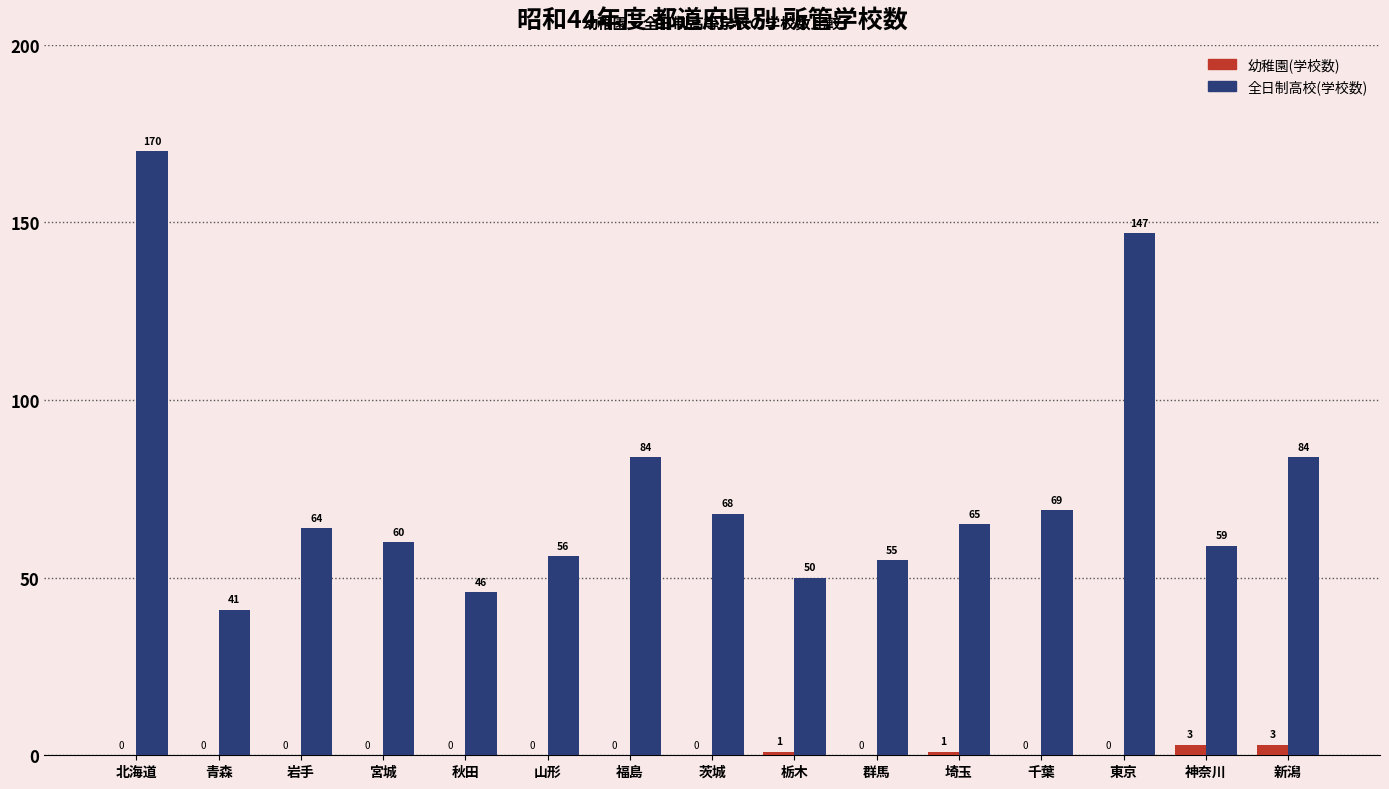

Which category has the highest value across all series?

北海道